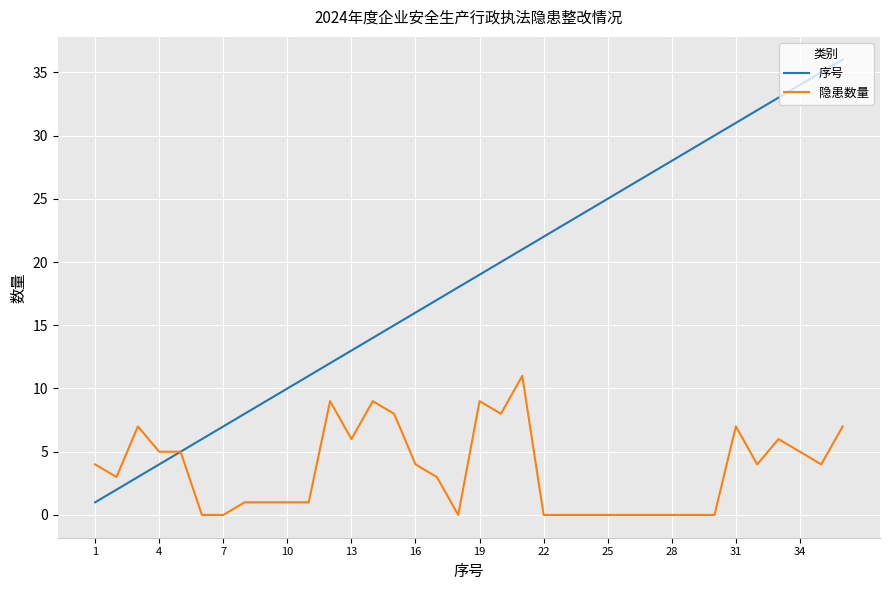

Which series has the largest total across all categories?

序号